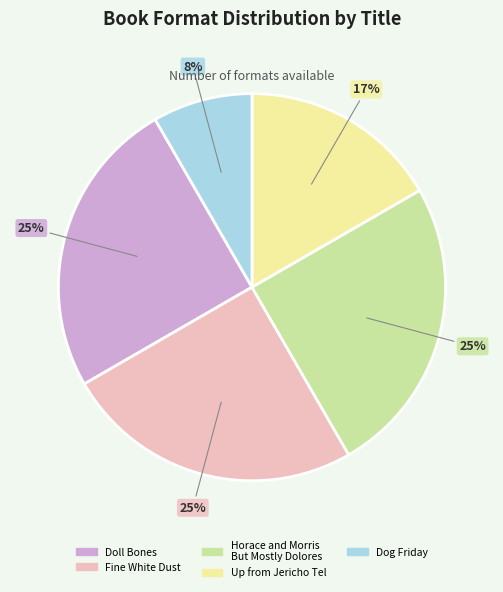

Which slice is the smallest?

Dog Friday